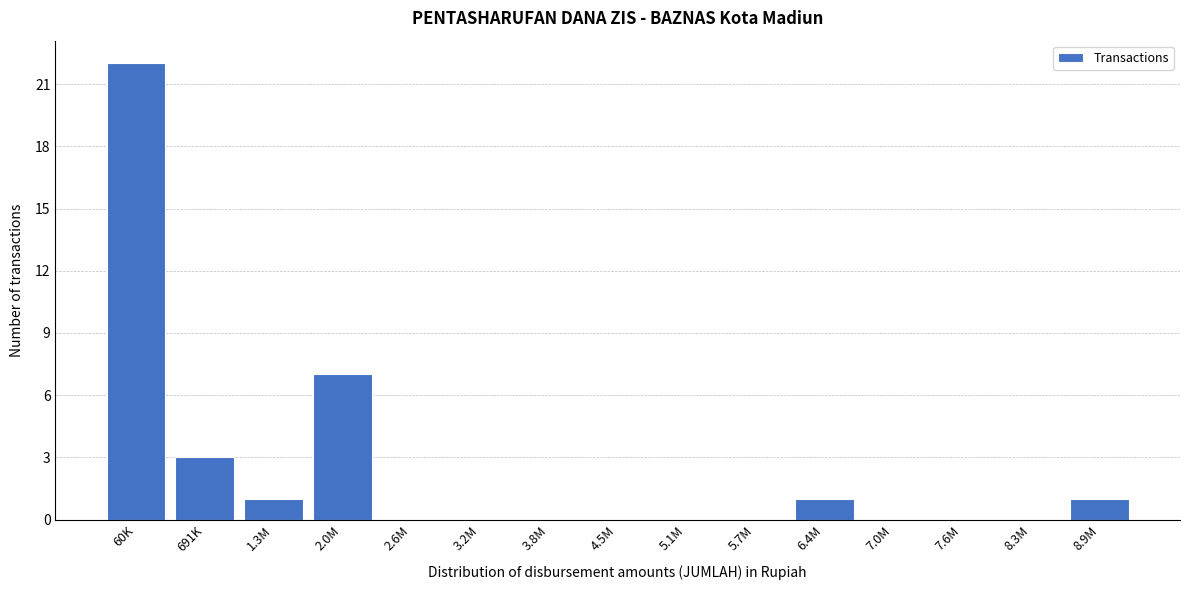

Reading left to right, extract all data points from this chart.

60K=22	691K=3	1.3M=1	2.0M=7	2.6M=0	3.2M=0	3.8M=0	4.5M=0	5.1M=0	5.7M=0	6.4M=1	7.0M=0	7.6M=0	8.3M=0	8.9M=1